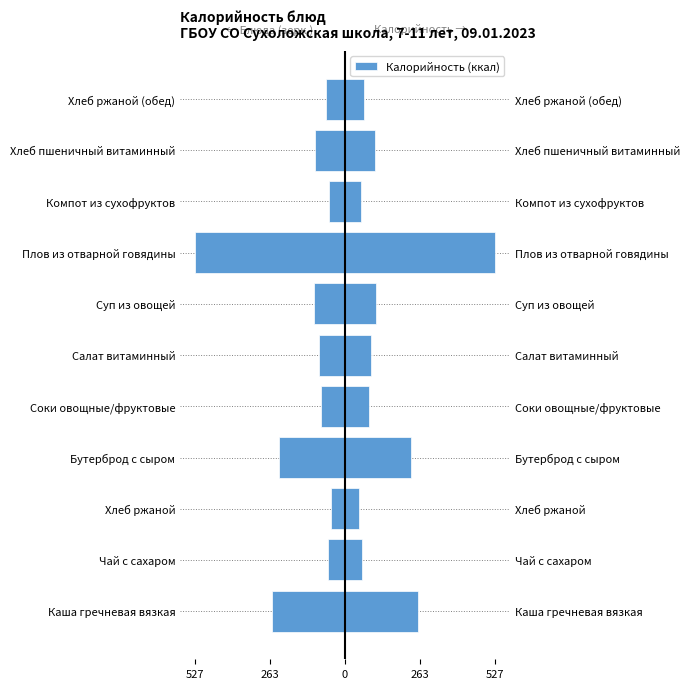

Reading left to right, what are all the values shown in this chart?

257	60	49	233	83	90	109	527	58	106	66